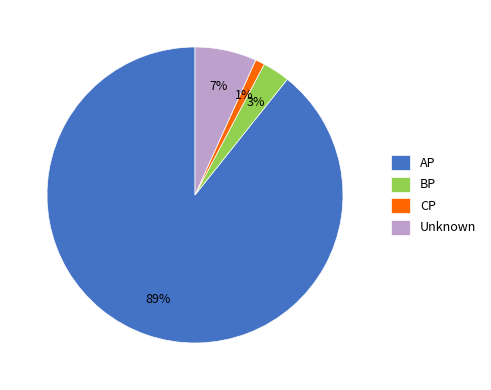

Between CP and BP, which is larger?

BP